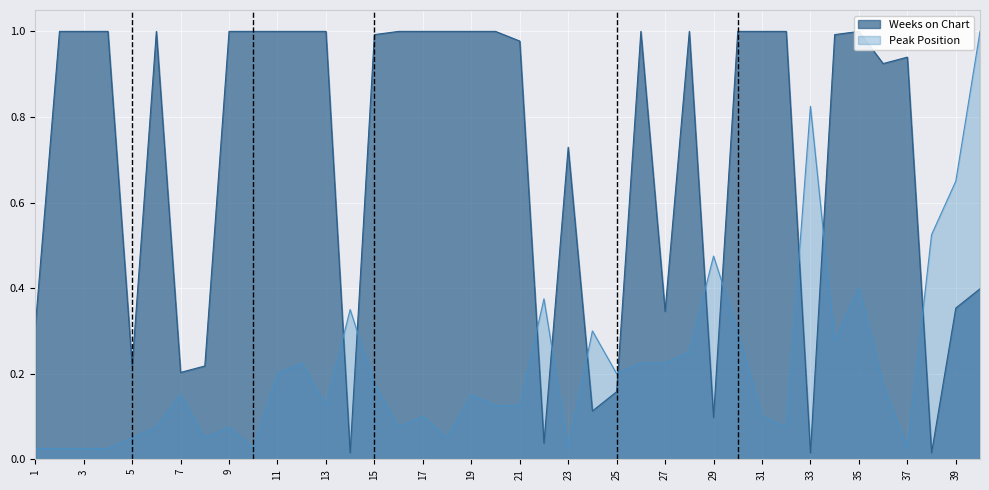

Which series ends up on top after the final intersection of Peak Position and Weeks on Chart?

Peak Position